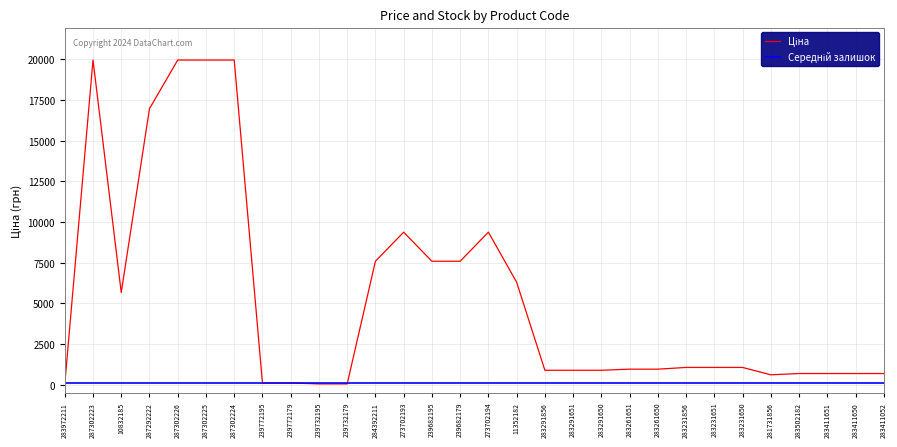

The chart shows a value of 512.5 at 283261651. True or false?

False